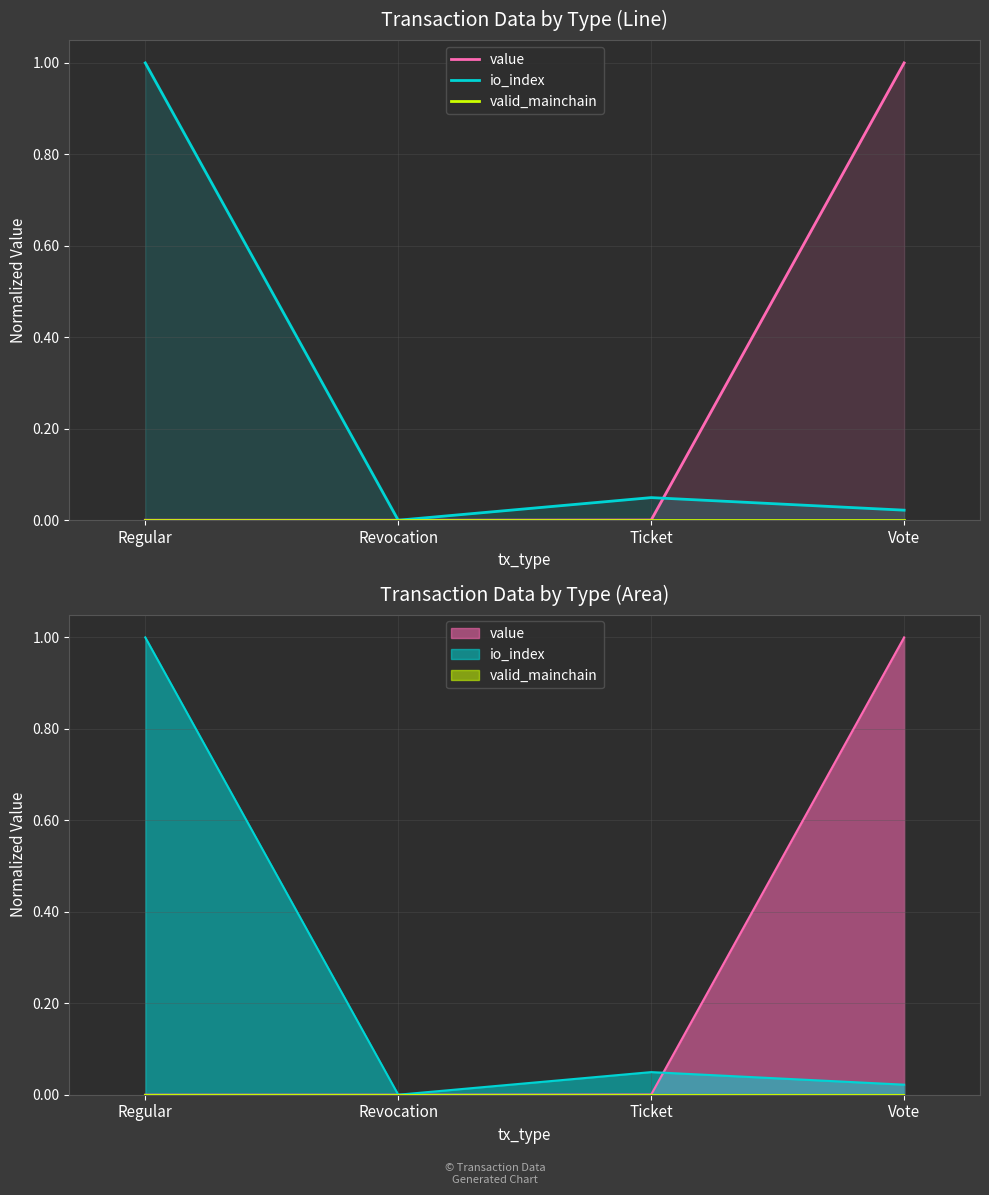

List the series in order of their peak value, highest first.

io_index, value, valid_mainchain